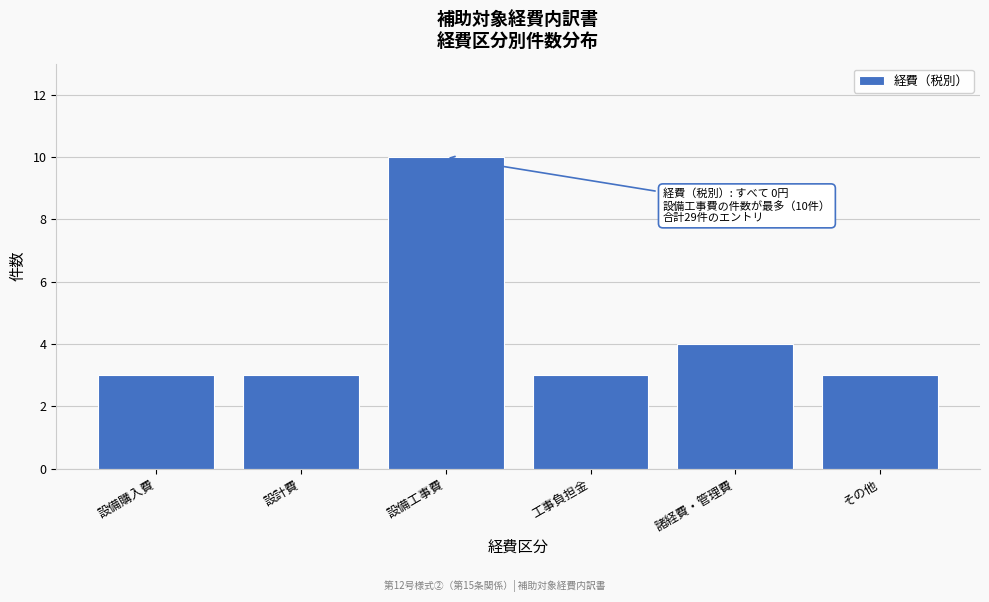

Reading left to right, list all the values displayed in this chart.

設備購入費=3	設計費=3	設備工事費=10	工事負担金=3	諸経費・管理費=4	その他=3